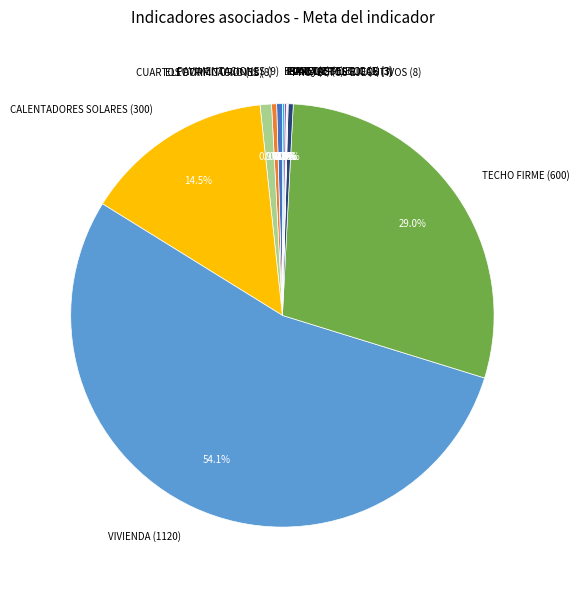

Does any single category account for the majority?

Yes